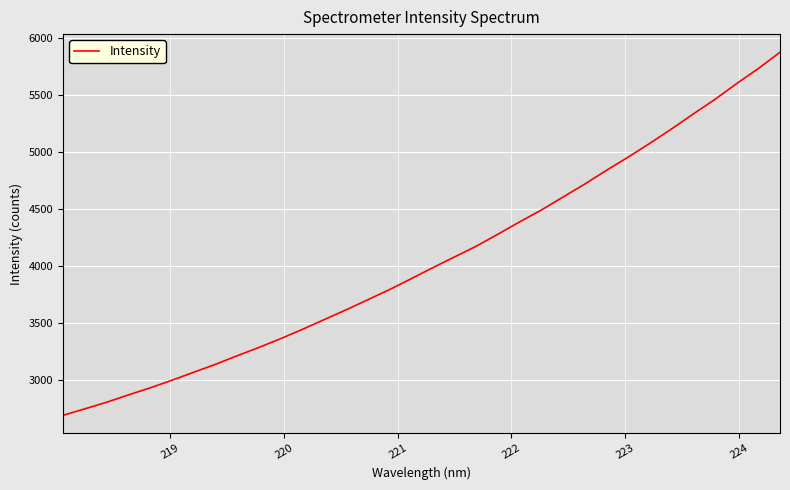

Does the chart display data point markers on the line(s)?

No